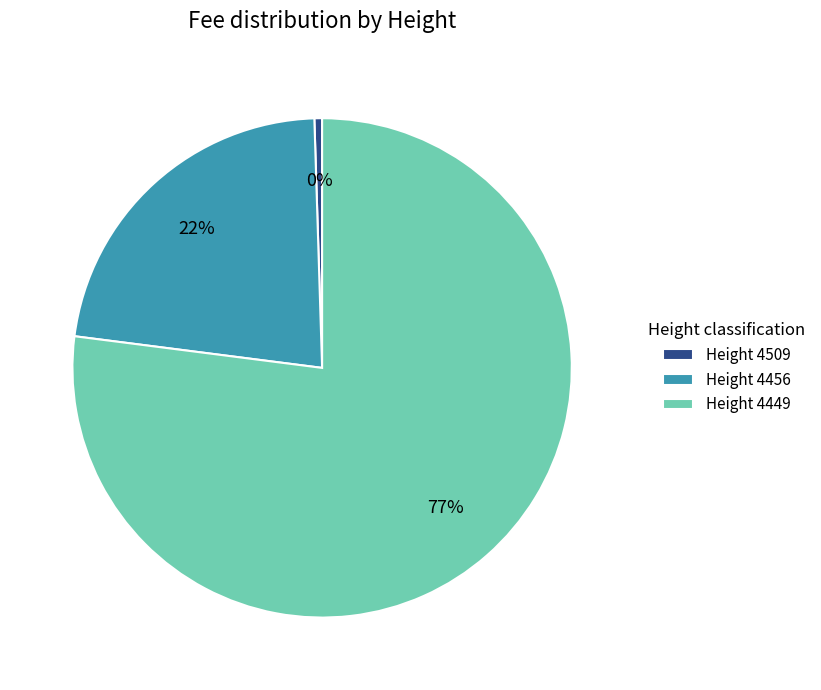

How many segments does this pie chart have?

3